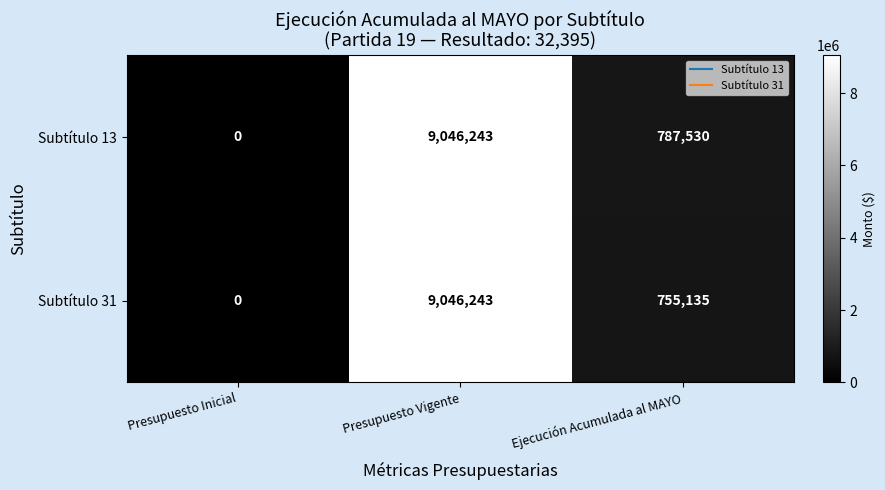

True or false: Subtítulo 31 has a value of 492104 at Ejecución Acumulada al MAYO.

False